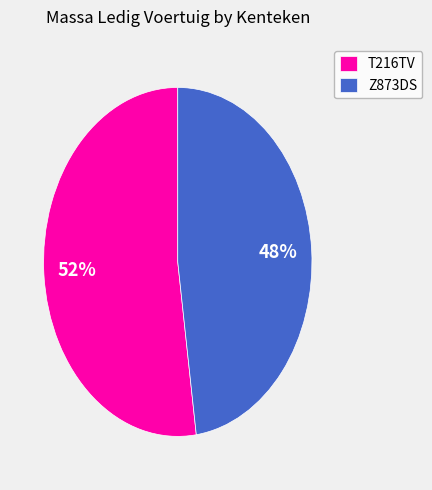

The T216TV slice represents 39% of the pie. True or false?

False